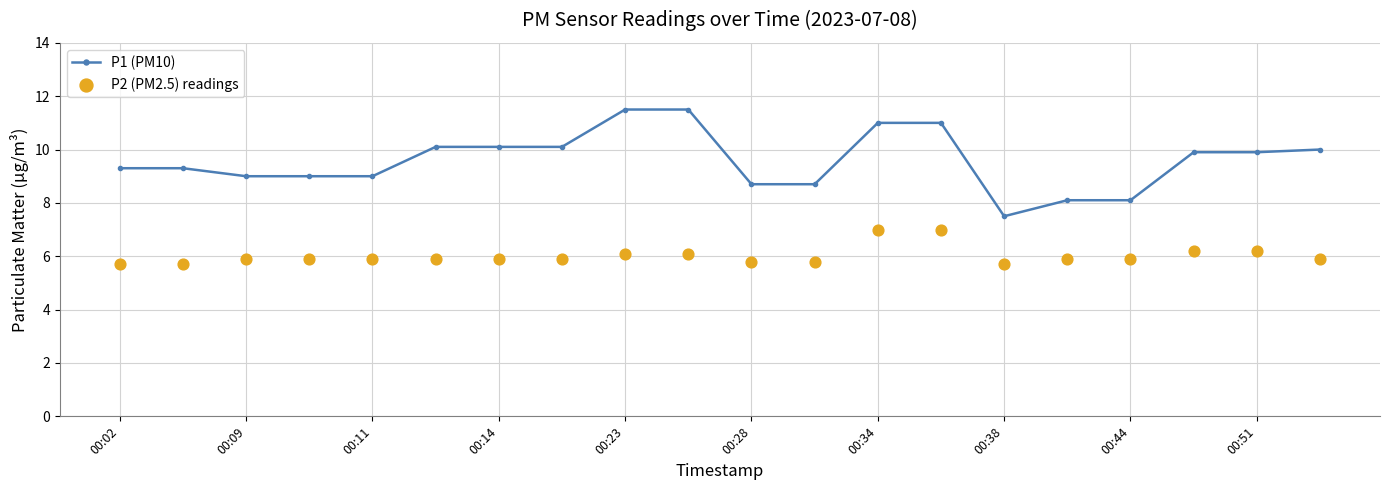

Is it true that P1 (PM10) equals 3.8 at 00:28?

False